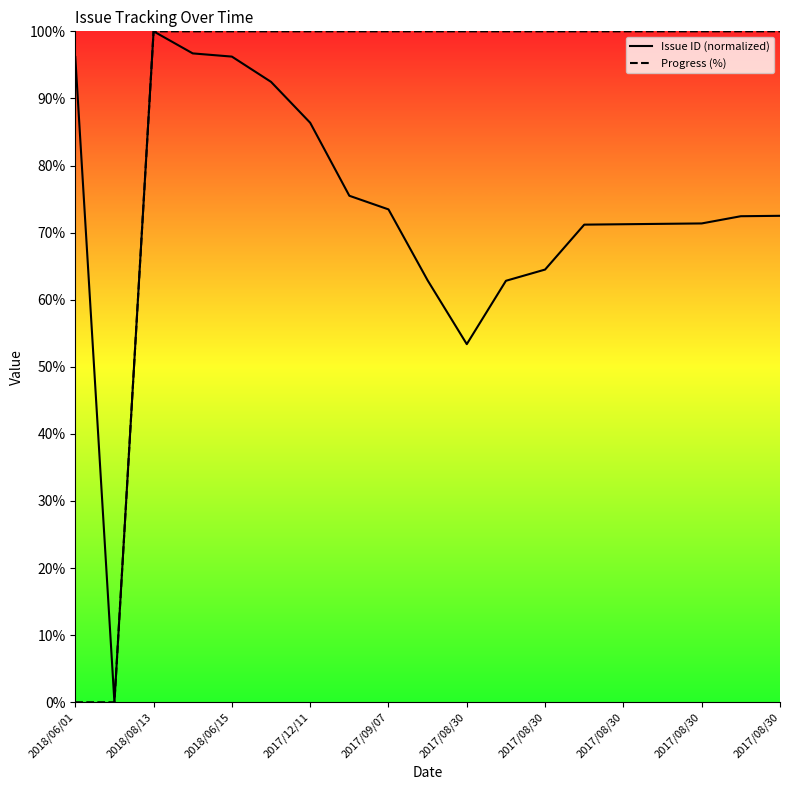

Which series has the largest total across all categories?

Progress